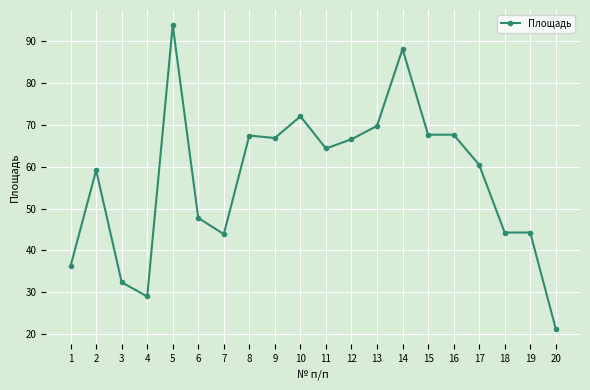

What is the value of the 10th point from the left?

72.1